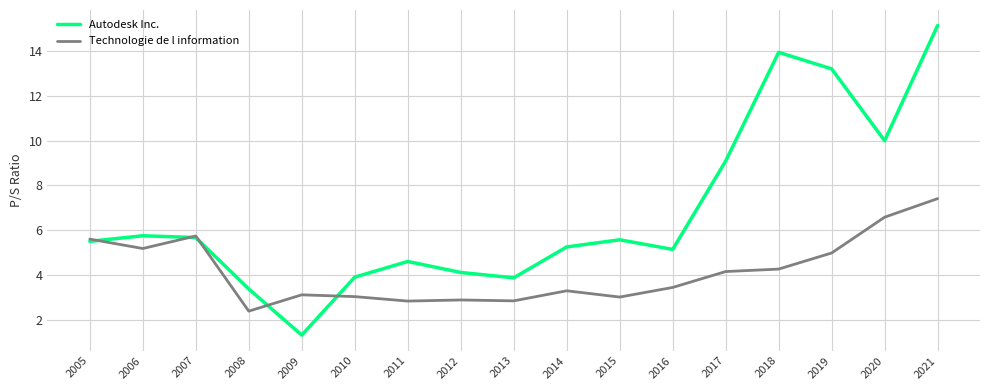

At which category is the sum across all series the highest?

2021